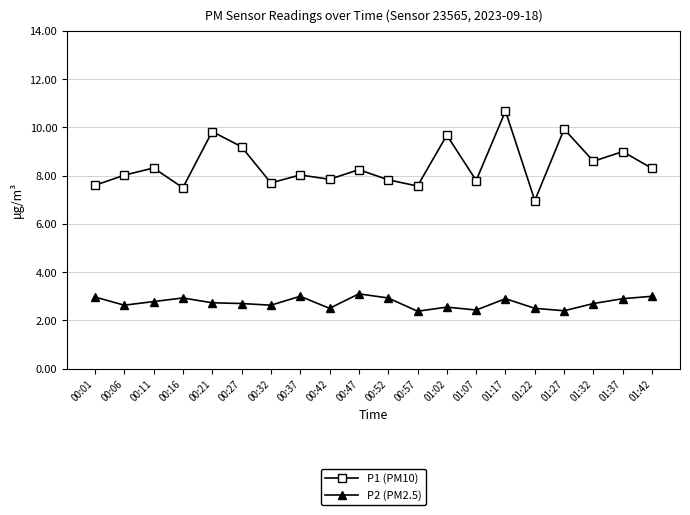

What is the label of the 16th point from the left?

01:22